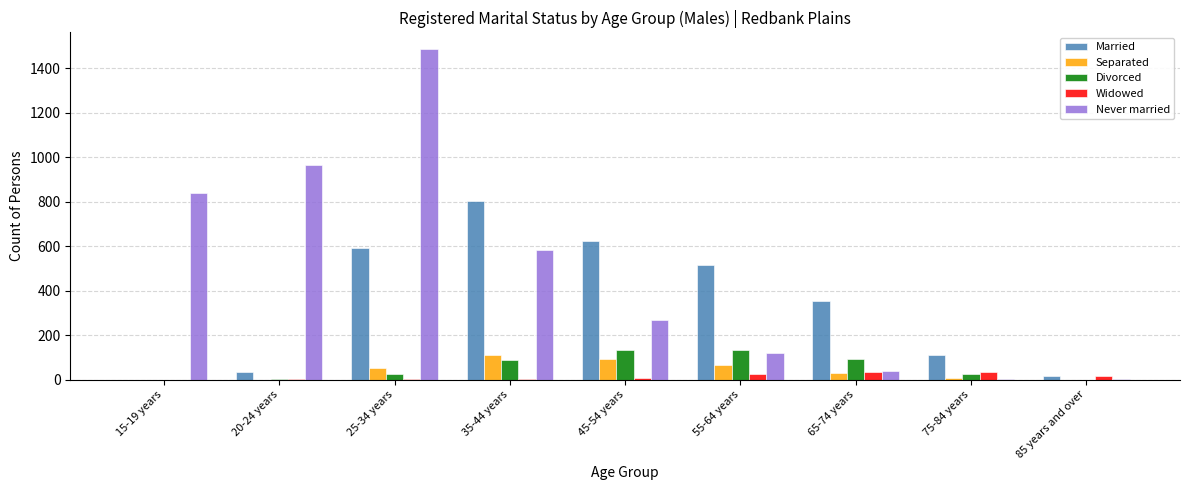

Is the value of Separated at 25-34 years greater than the value of Never married at 25-34 years?

No